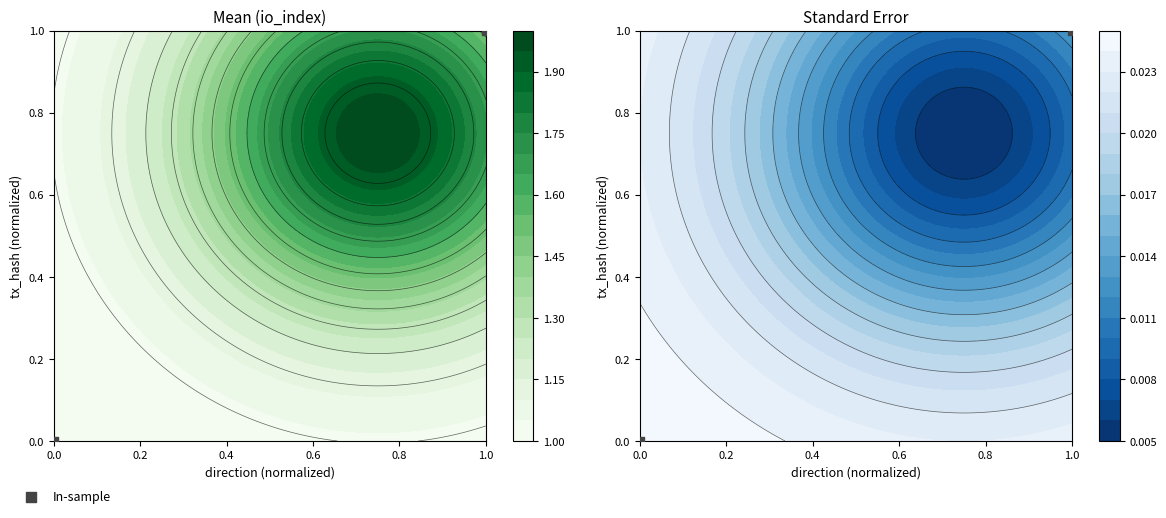

What is the sum of the values at 1.0 and 0.0?

1